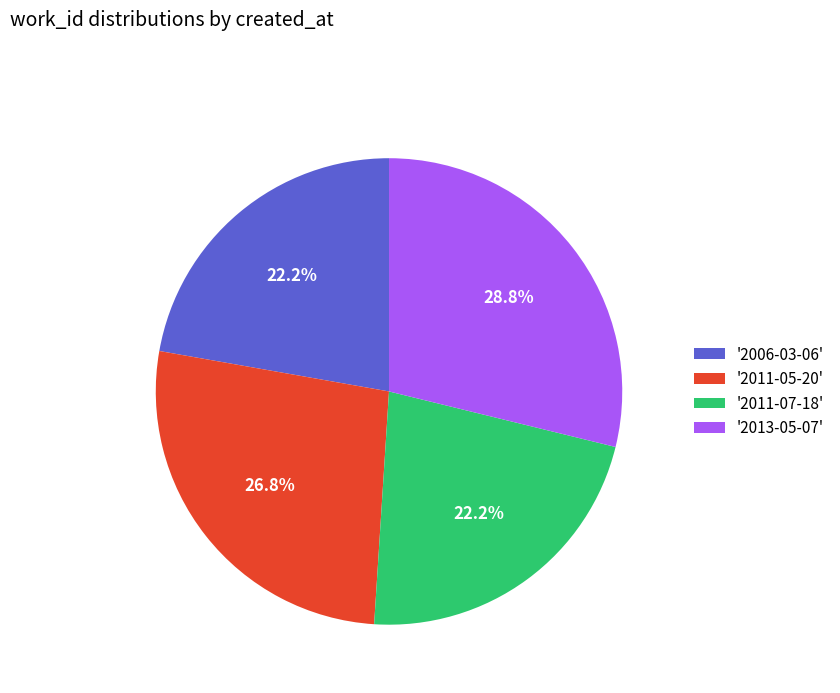

Does '2011-05-20' account for over 50% of the chart?

No